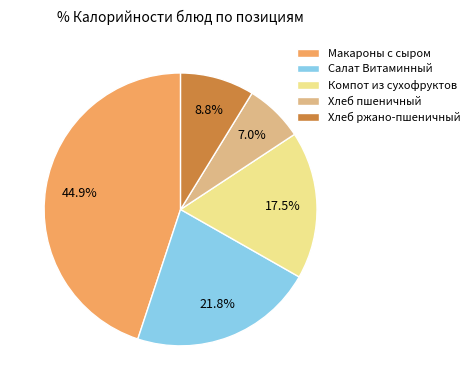

Rank the categories by value from highest to lowest.

Макароны с сыром, Салат Витаминный, Компот из сухофруктов, Хлеб ржано-пшеничный, Хлеб пшеничный